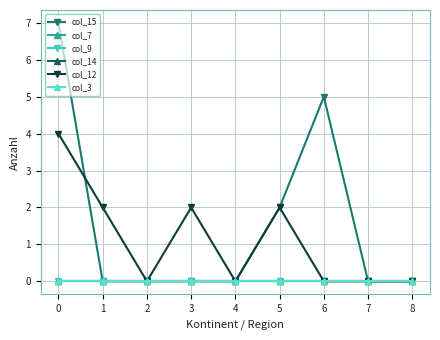

Reading left to right, extract all data points from this chart.

col_15: 7	0	0	0	0	2	5	0	0
col_7: 0	0	0	0	0	0	0	0	0
col_9: 0	0	0	0	0	0	0	0	0
col_14: 0	0	0	0	0	0	0	0	0
col_12: 4	2	0	2	0	2	0	0	0
col_3: 0	0	0	0	0	0	0	0	0